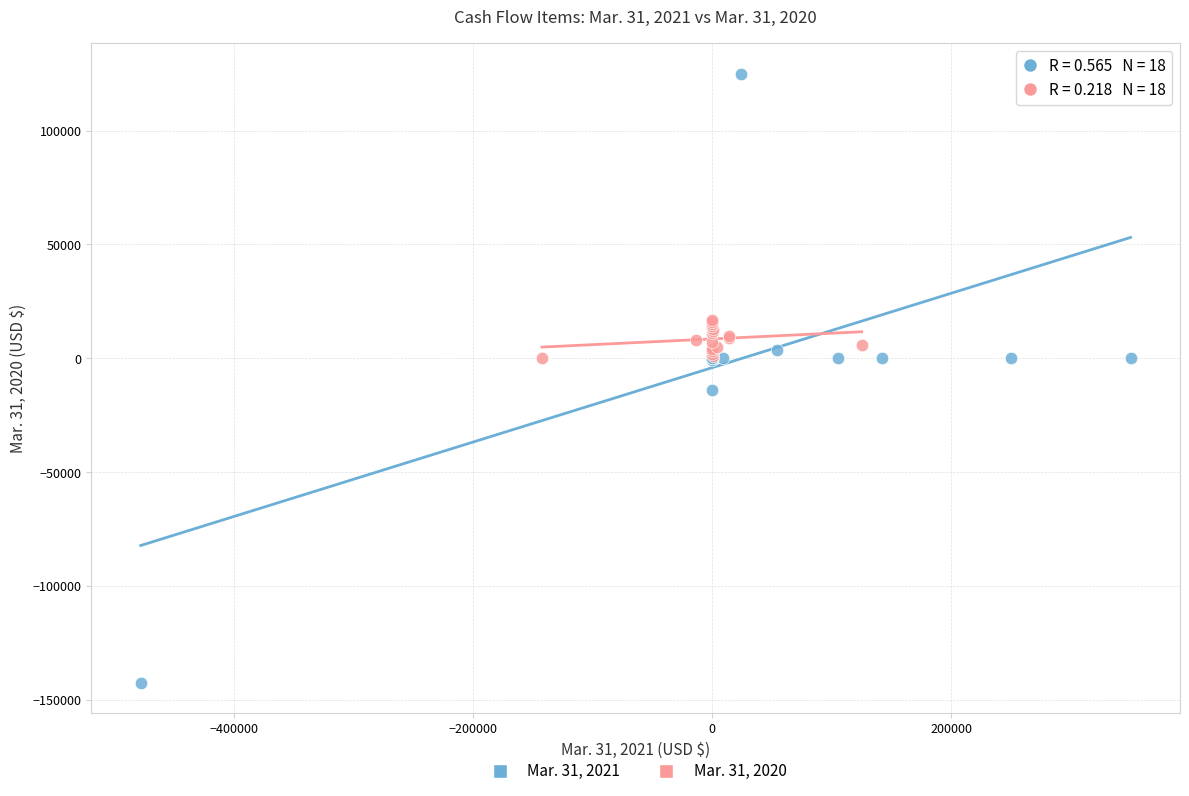

Which series contains the lowest Y value?

Mar. 31, 2021